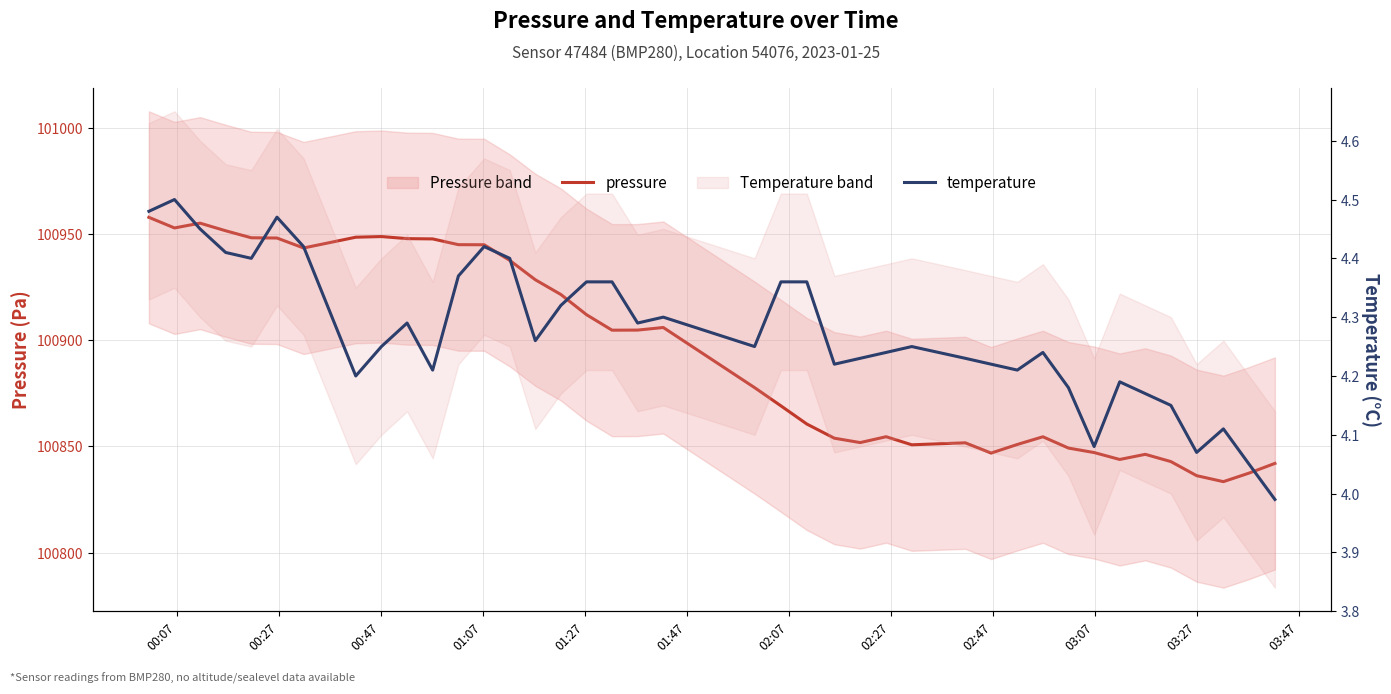

How many distinct data groups are displayed?

2